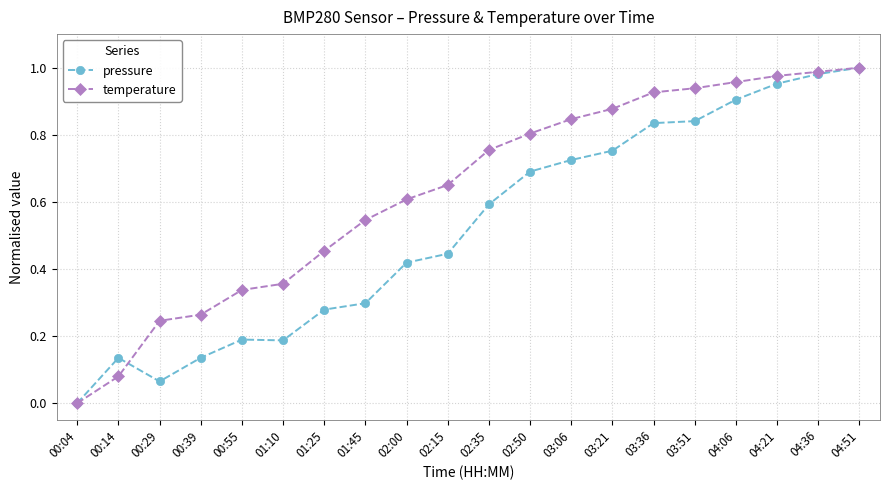

Rank the series at 03:51 from highest to lowest value.

temperature, pressure